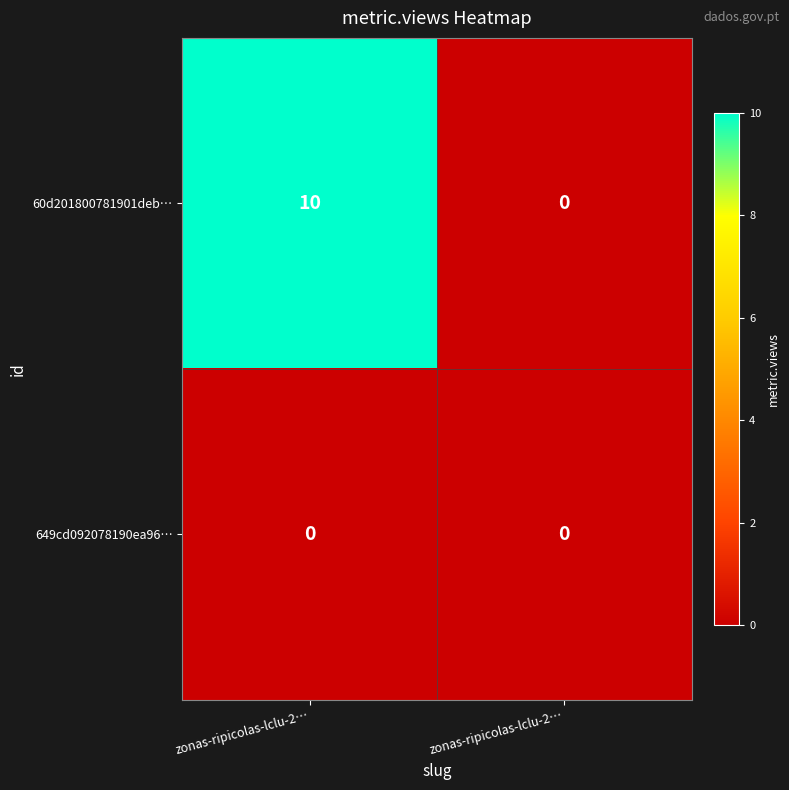

Which series has the largest total across all categories?

60d201800781901deb…